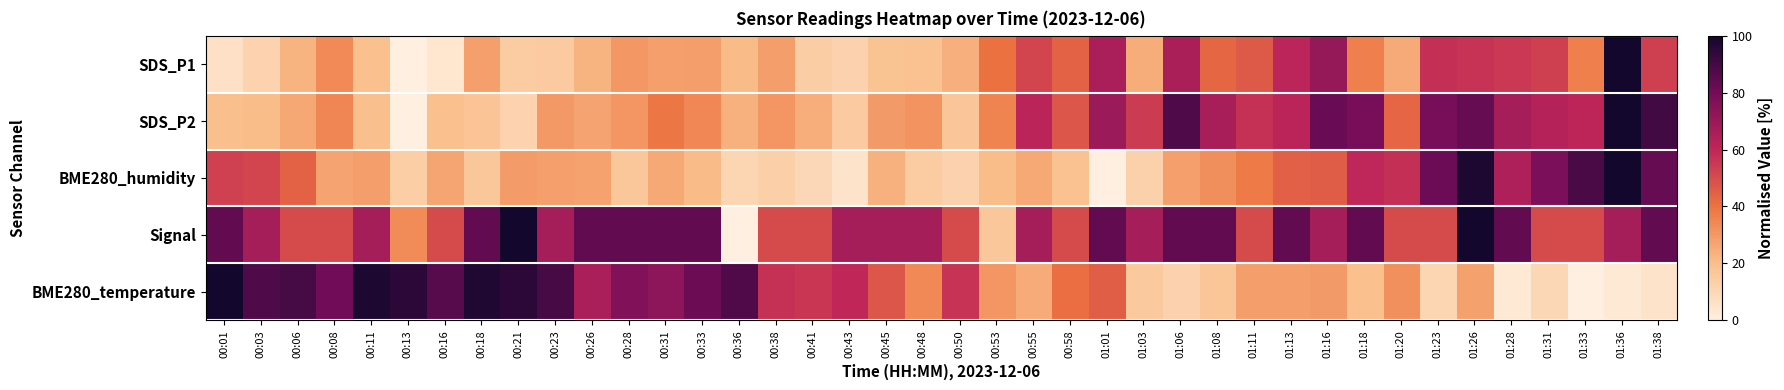

Which series has the largest range (max minus min)?

SDS_P1